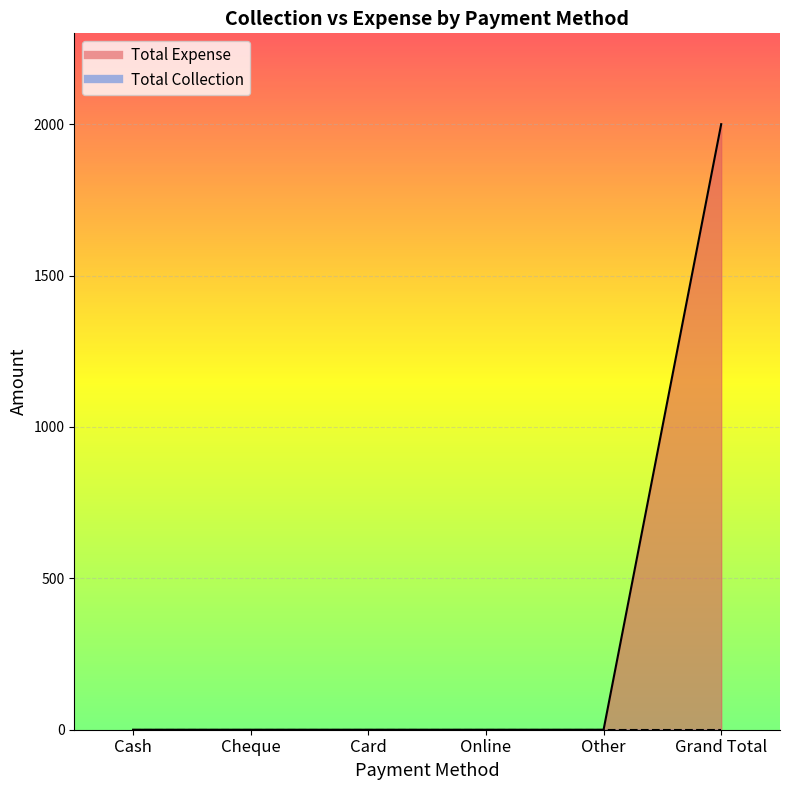

List the labels in order of value, smallest first.

Cash, Cheque, Card, Online, Other, Grand Total